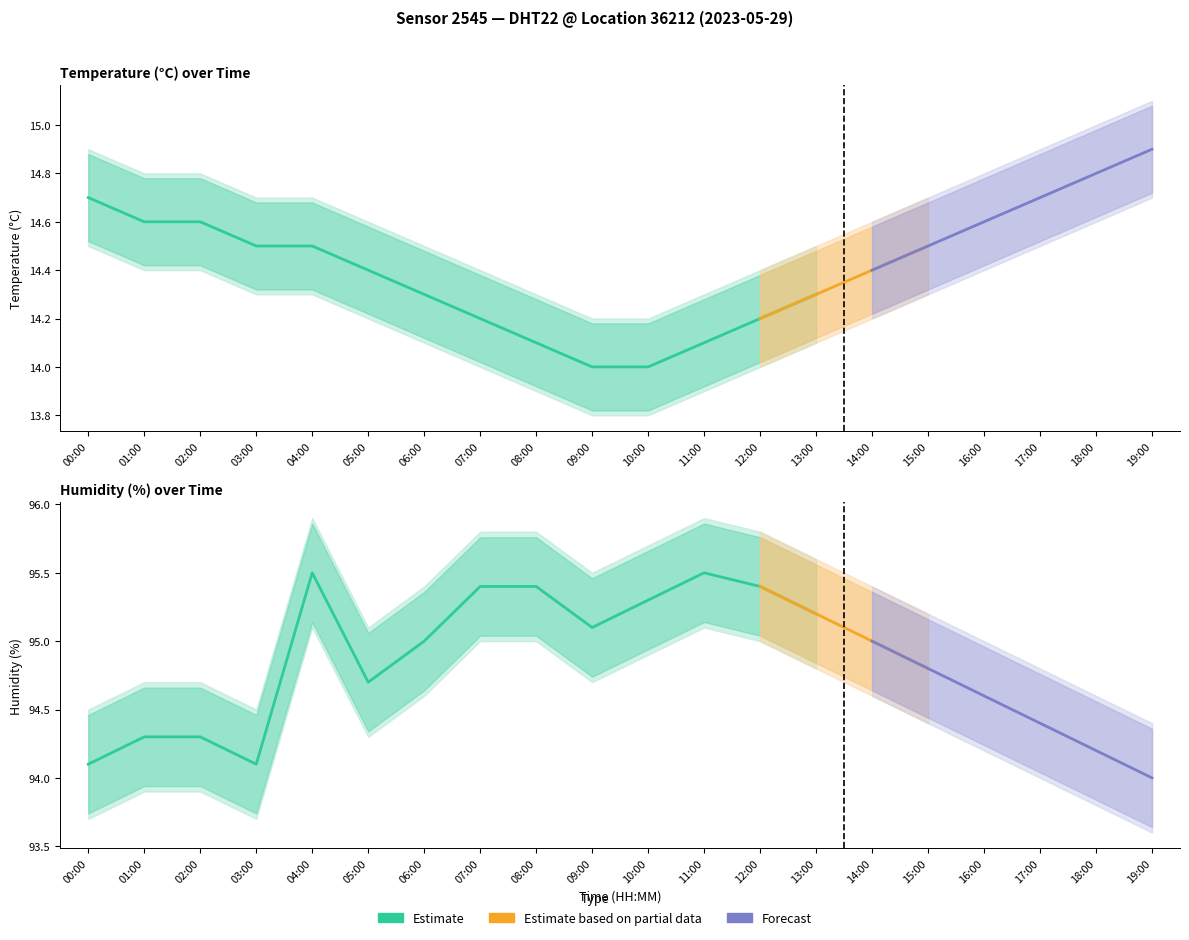

At which category does humidity reach its first local peak?

04:00